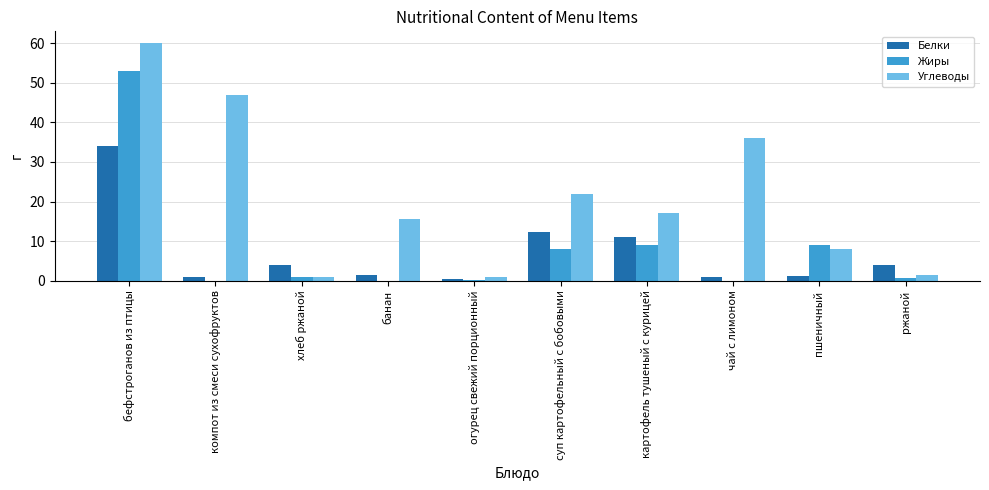

True or false: Жиры has a value of 0.0 at банан.

True